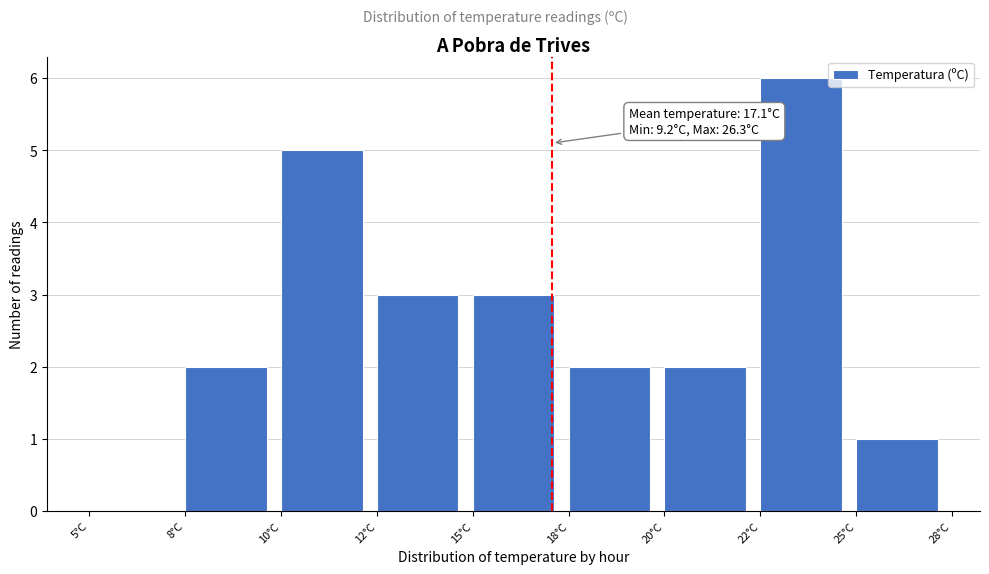

Reading right to left, transcribe all the data shown in this chart.

25°C=1	22°C=6	20°C=2	18°C=2	15°C=3	12°C=3	10°C=5	8°C=2	5°C=0